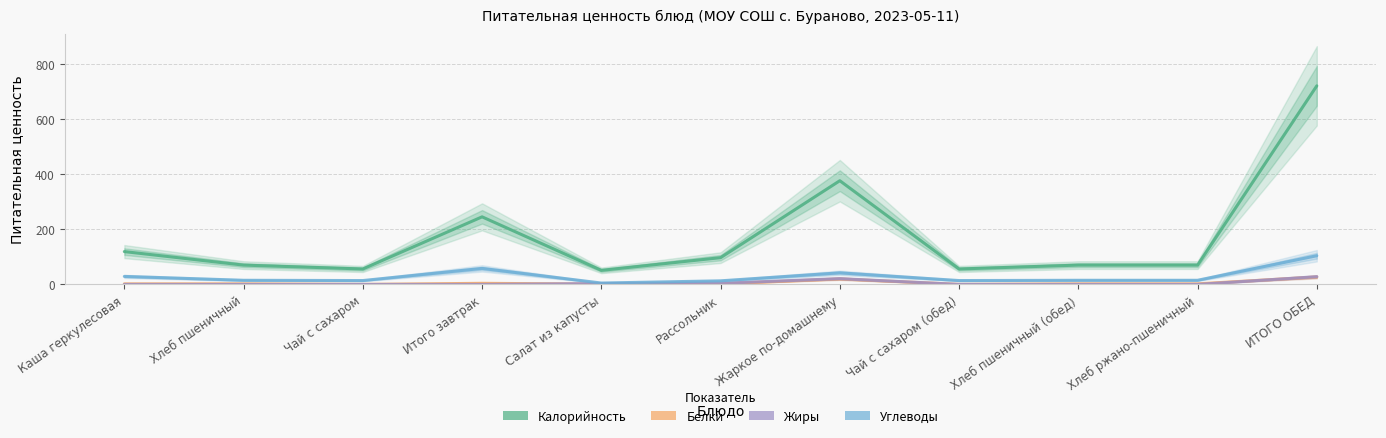

What is the value of the Калорийность point at the 2nd from the left?

70